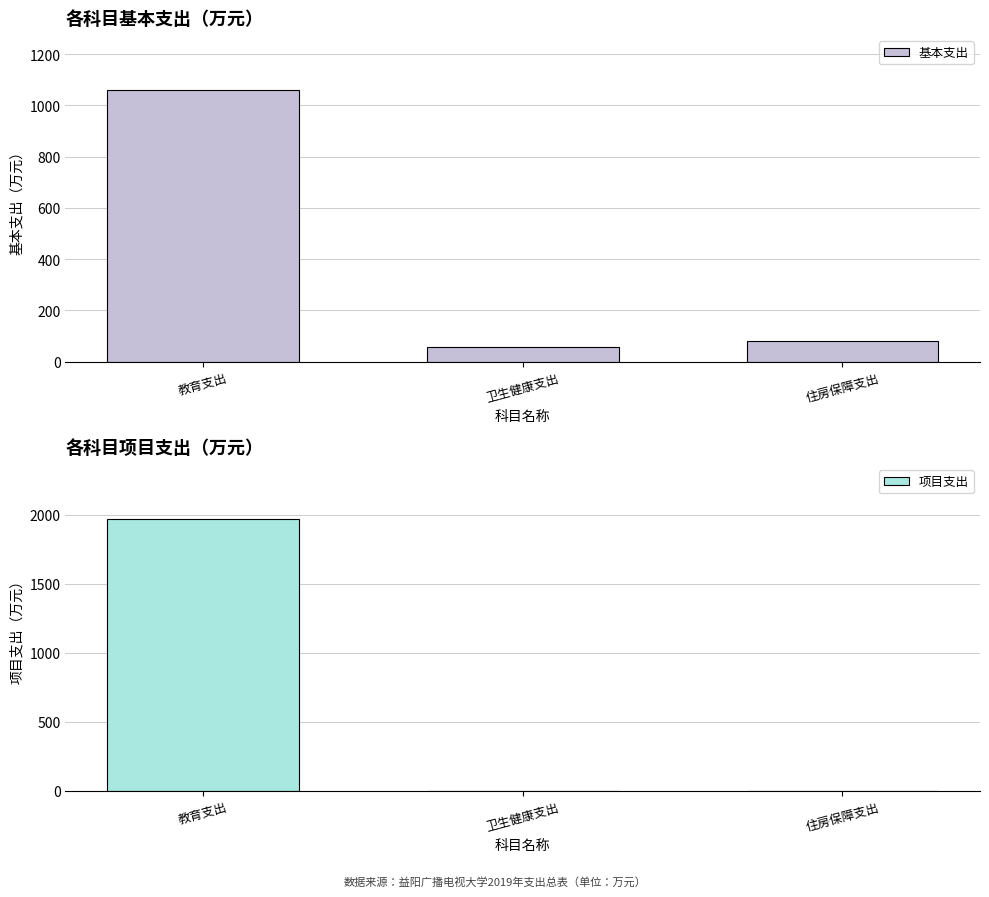

Reading left to right, extract all data points from this chart.

基本支出: 教育支出=1062.0	卫生健康支出=55.7	住房保障支出=82.3
项目支出: 教育支出=1972.9	卫生健康支出=0.0	住房保障支出=0.0